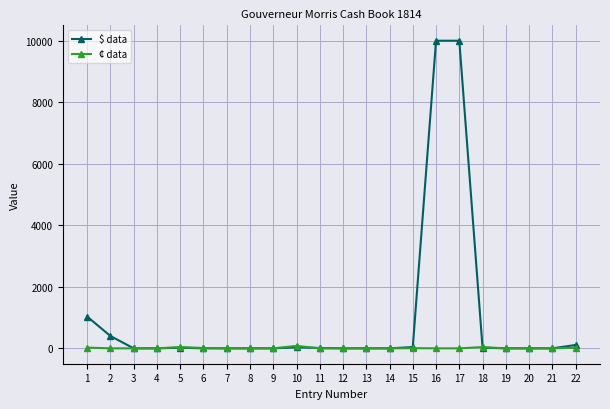

Rank the series by their maximum value, from highest to lowest.

$ data, ¢ data